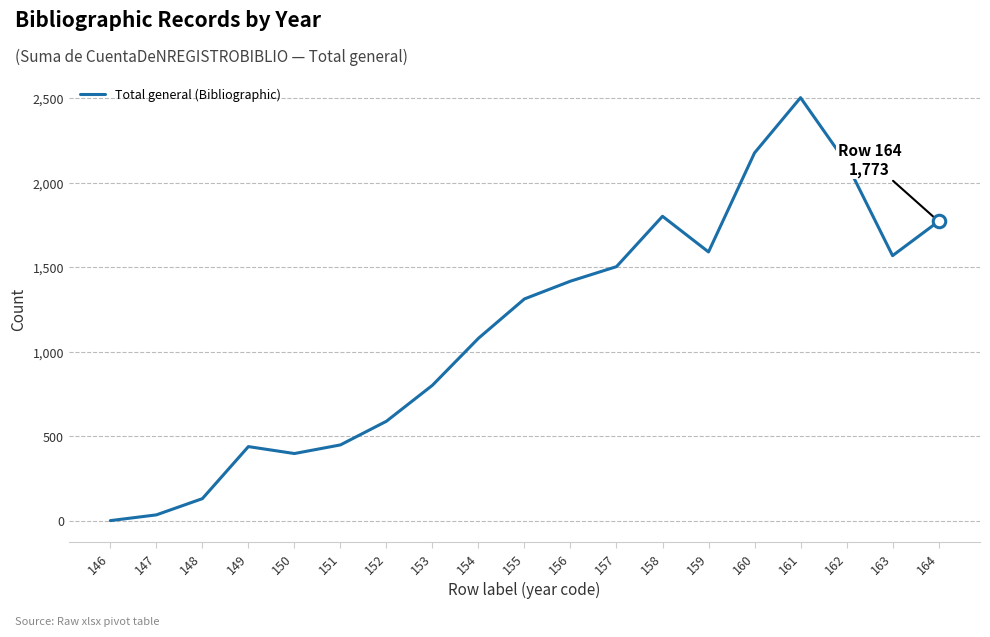

What is the sum of the values at 164 and 159?

3365